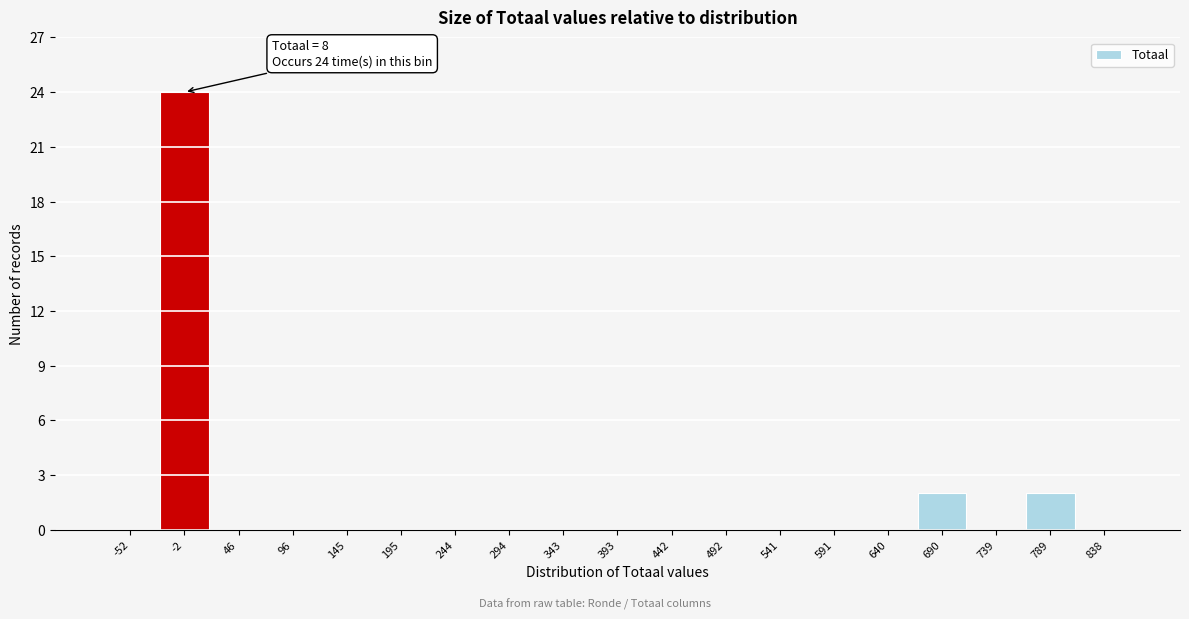

Reading right to left, extract all data points from this chart.

838=0	789=2	739=0	690=2	640=0	591=0	541=0	492=0	442=0	393=0	343=0	294=0	244=0	195=0	145=0	96=0	46=0	-2=24	-52=0